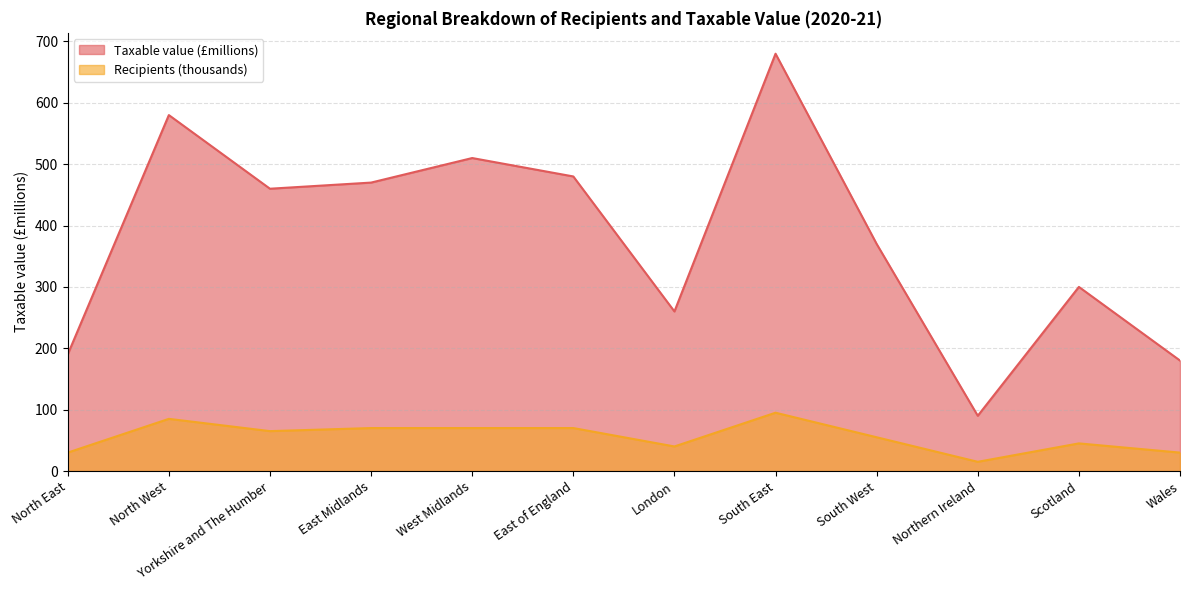

List the series in order of their peak value, lowest first.

Recipients (thousands), Taxable value (£millions)